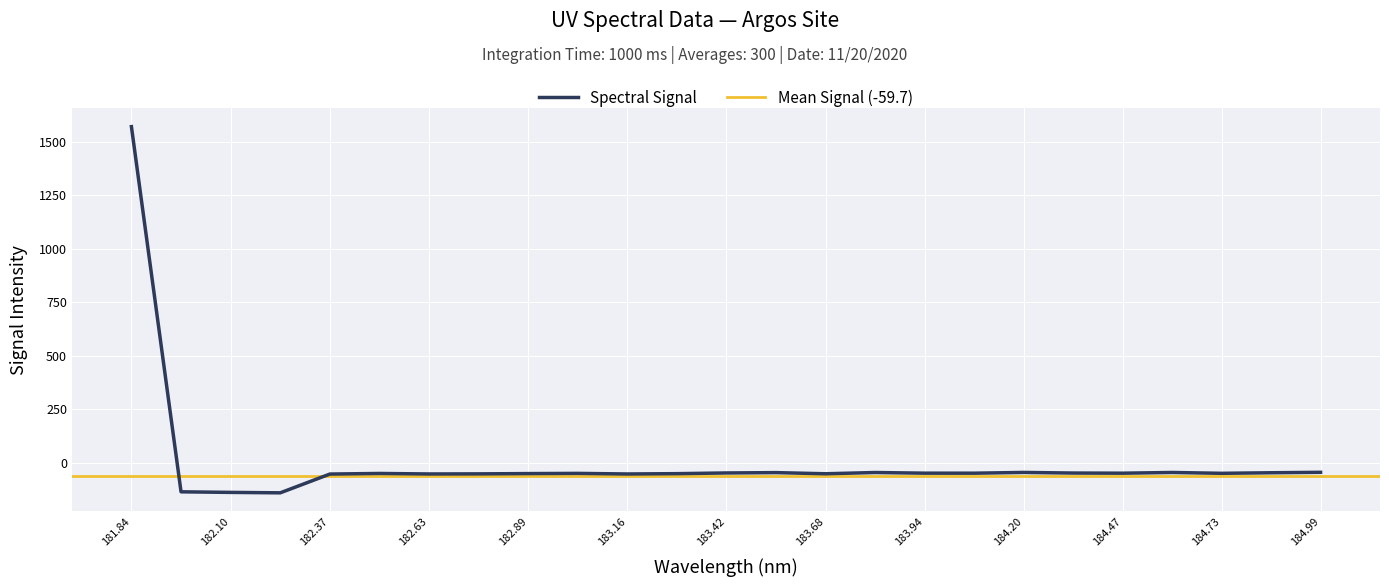

What is the maximum value shown in the chart?

1569.5